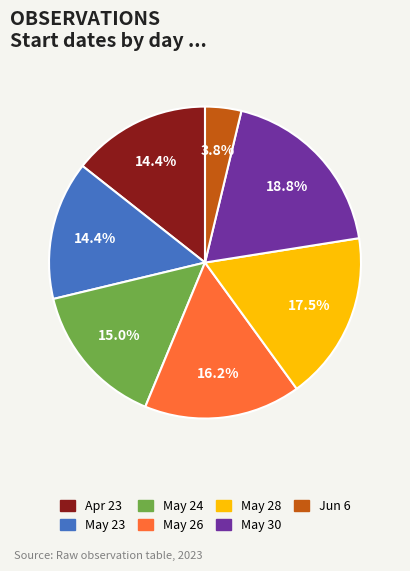

Does any single category account for the majority?

No